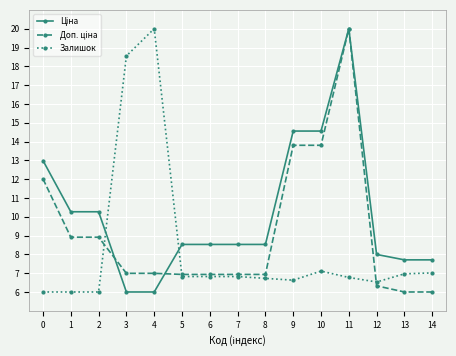

The Залишок series shows 6.8 at 11. True or false?

True